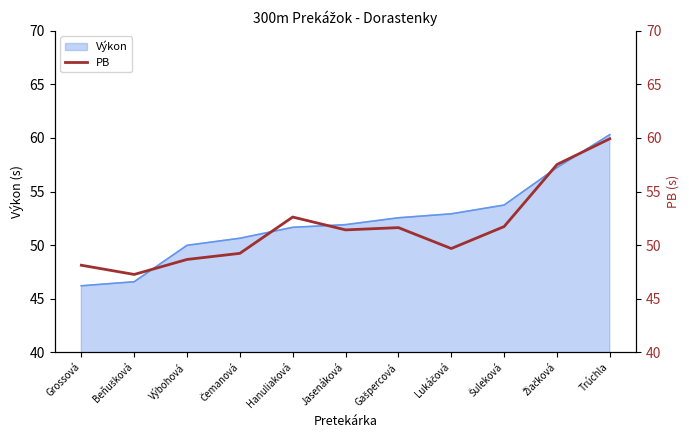

Reading left to right, what are all the values shown in this chart?

48.1	47.3	48.7	49.2	52.6	51.4	51.6	49.7	51.7	57.5	59.9